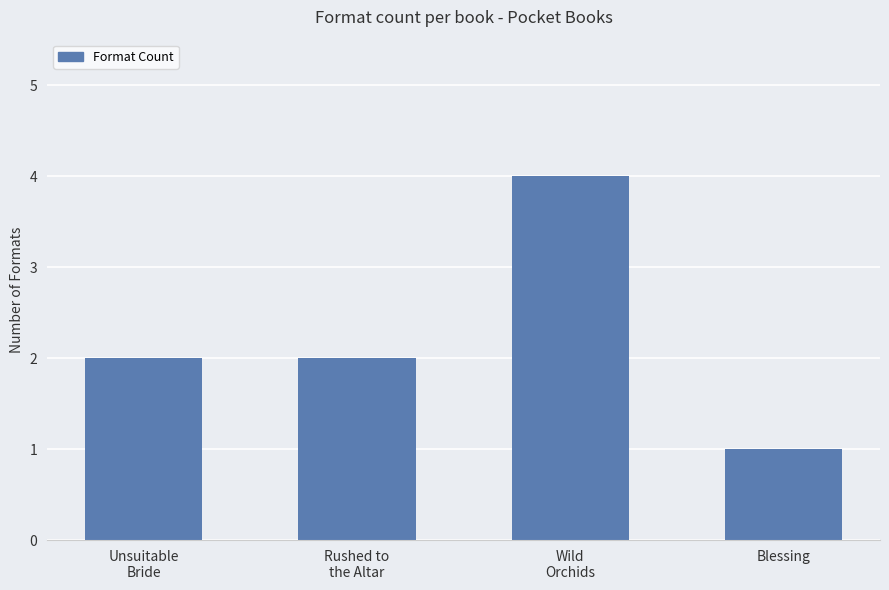

What is the label of the 2nd bar from the right?

Wild
Orchids